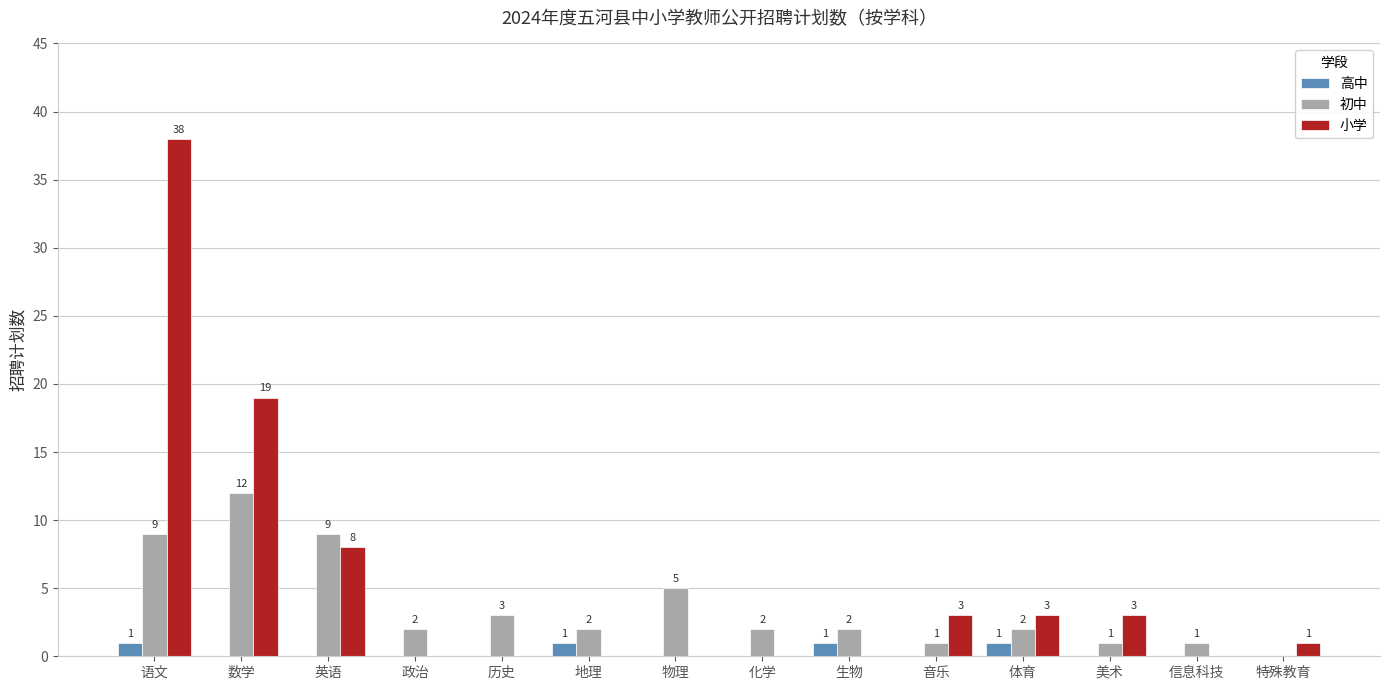

Count the number of categories in the chart.

14